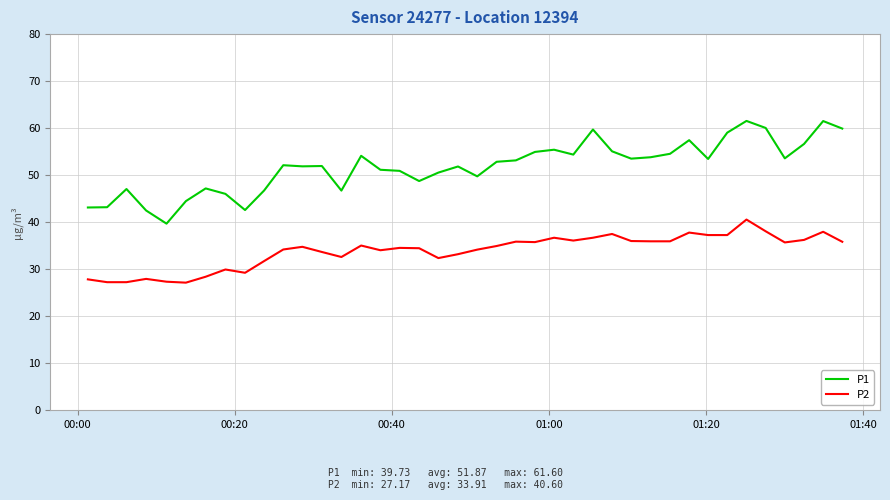

What is the highest value of the P2 series?

40.6